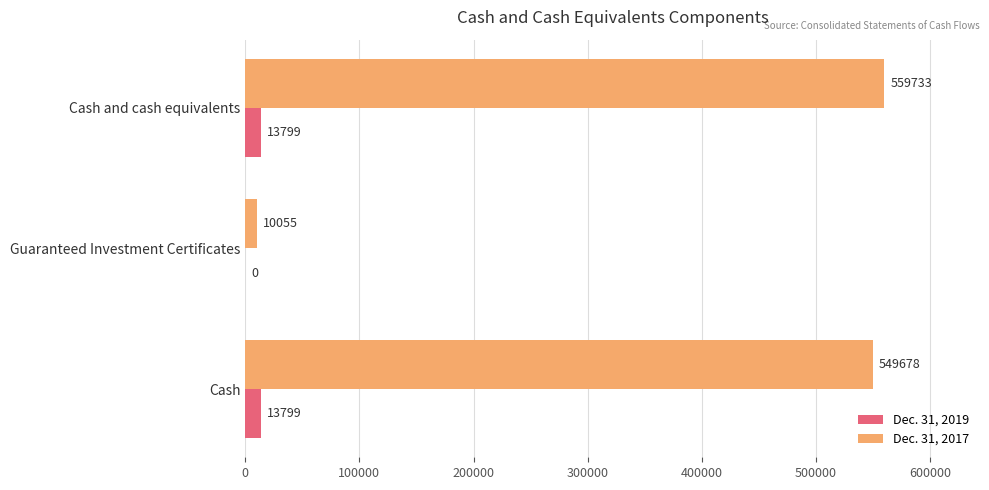

Which series has the largest total across all categories?

Dec. 31, 2017